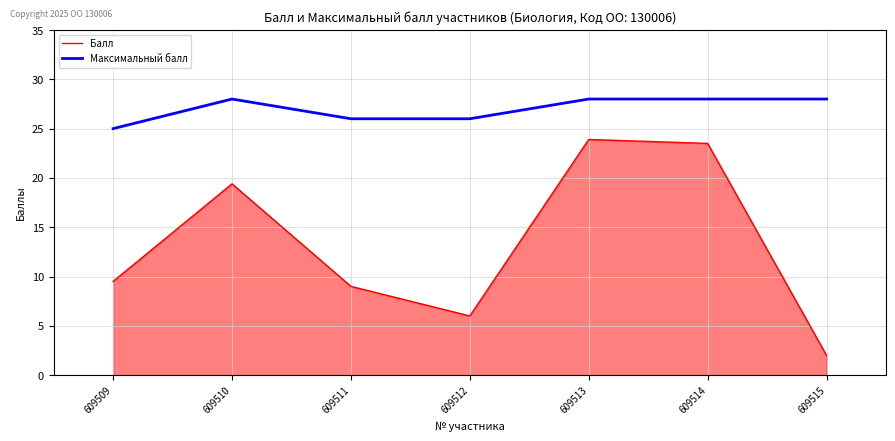

How many values in the Максимальный балл series are below 28?

3